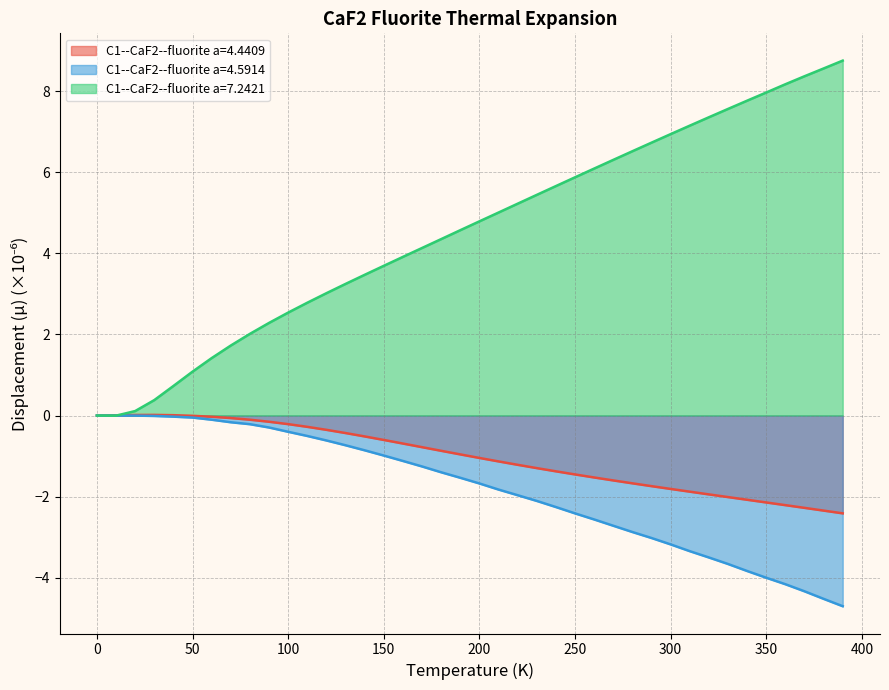

At which category is the sum across all series the highest?

150.0